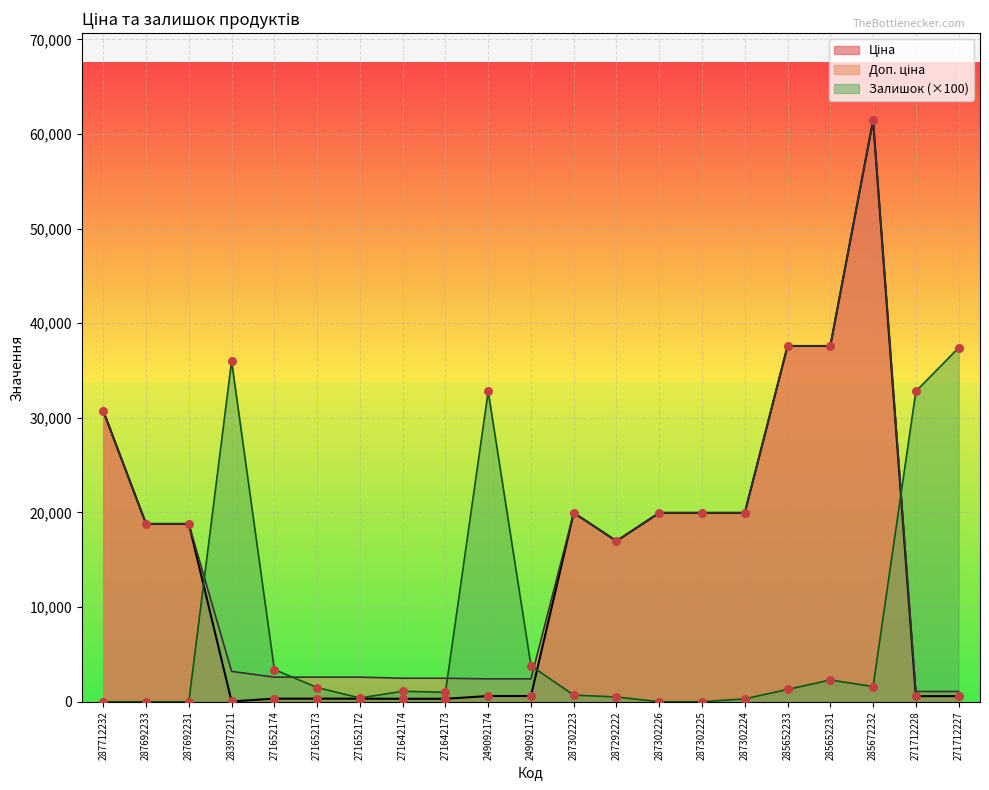

Which series has the largest Y range (max minus min)?

Ціна